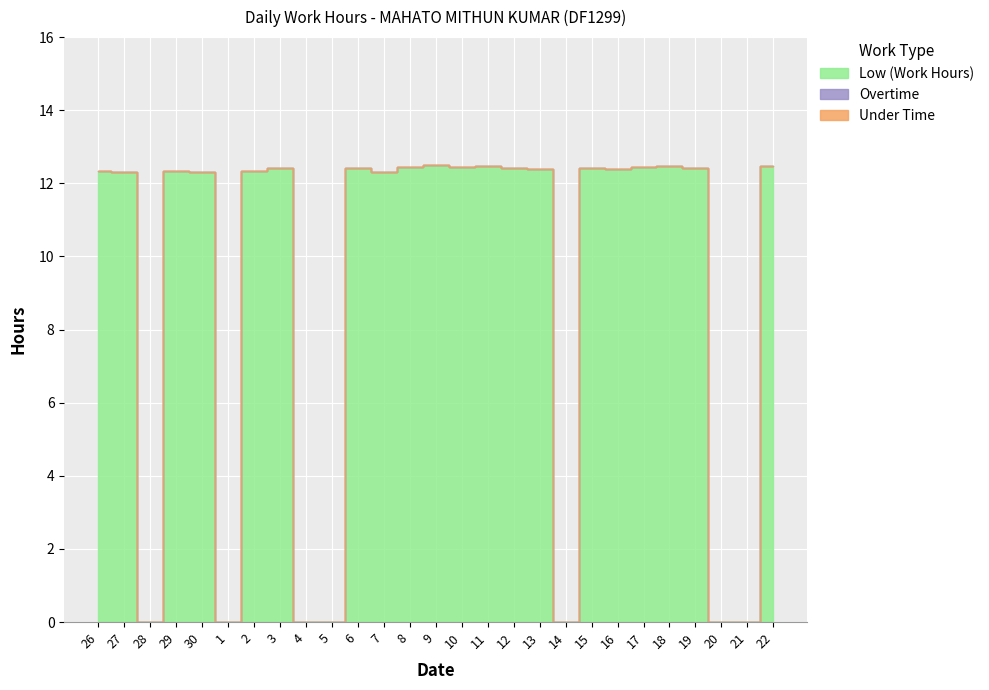

At which label is Low (Work Hours) closest to 6?

28